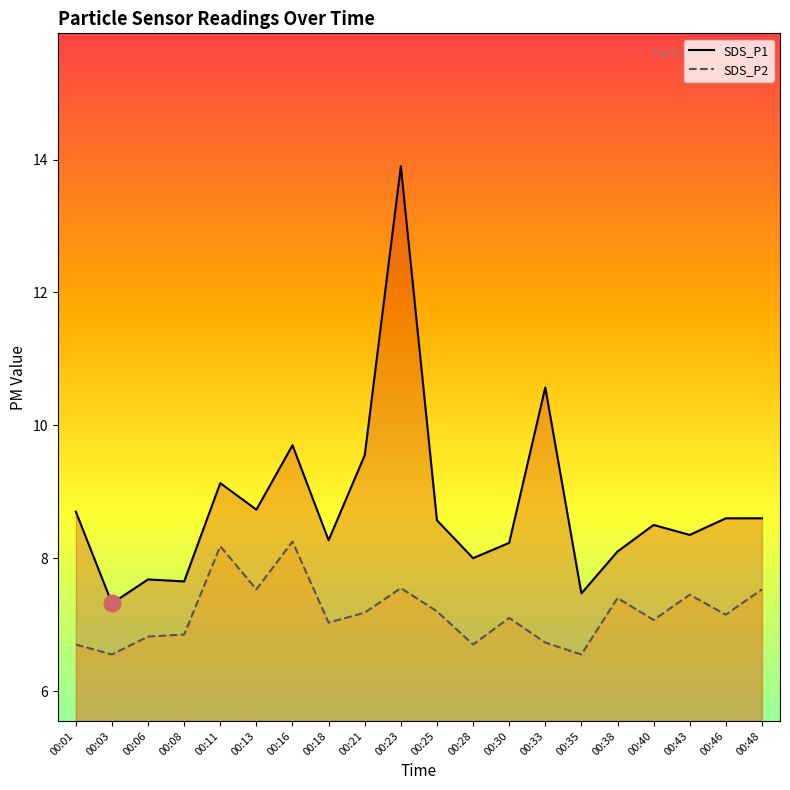

What is the difference between the maximum and second lowest values in the SDS_P1 series?

6.4